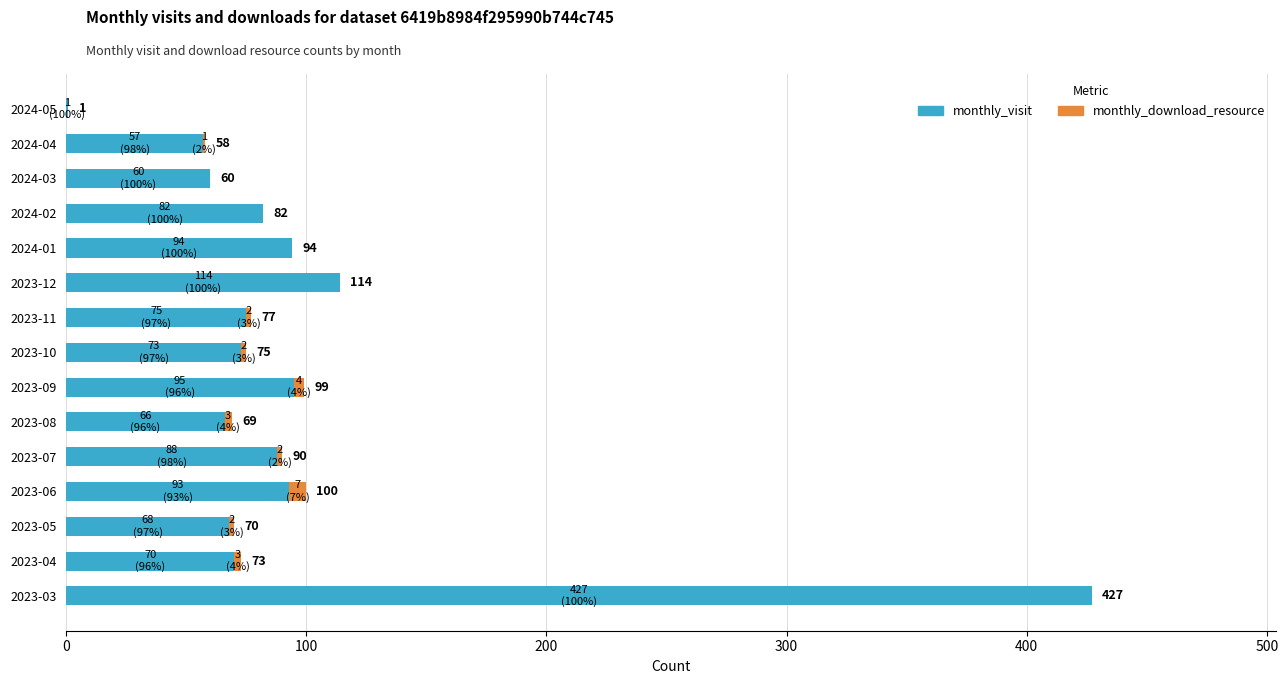

At which category is the sum across all series the highest?

2023-03